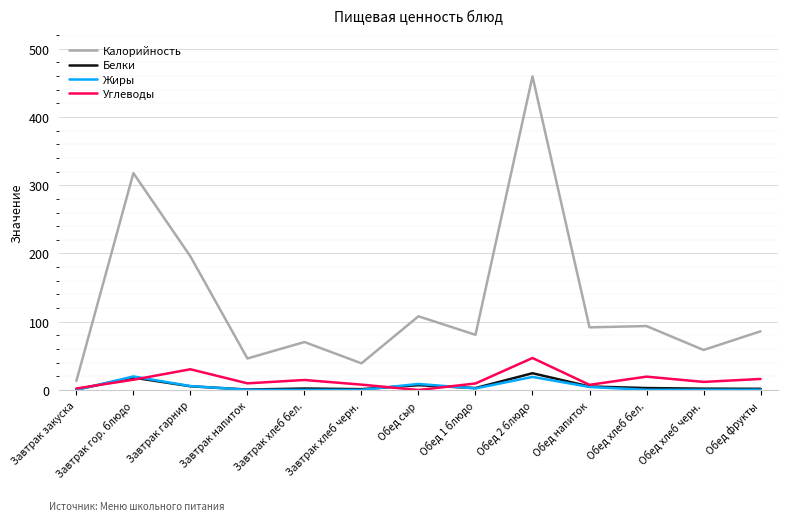

Which series has the widest spread of values?

Калорийность